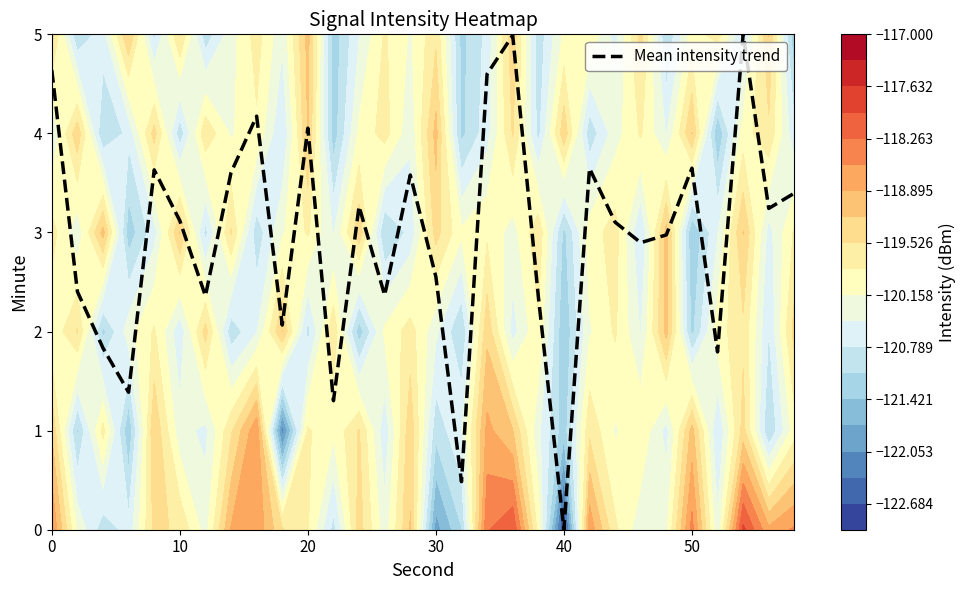

How many positive values are there?

29